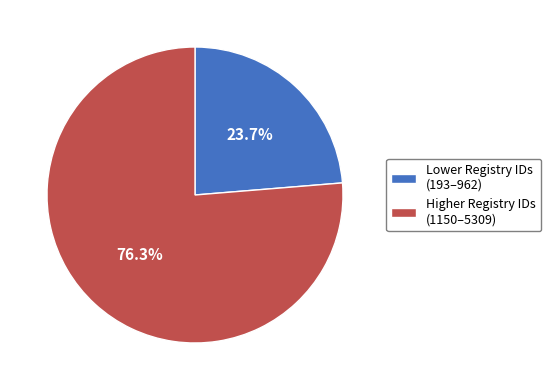

Which has a higher value, Lower Registry IDs (193–962) or Higher Registry IDs (1150–5309)?

Higher Registry IDs (1150–5309)